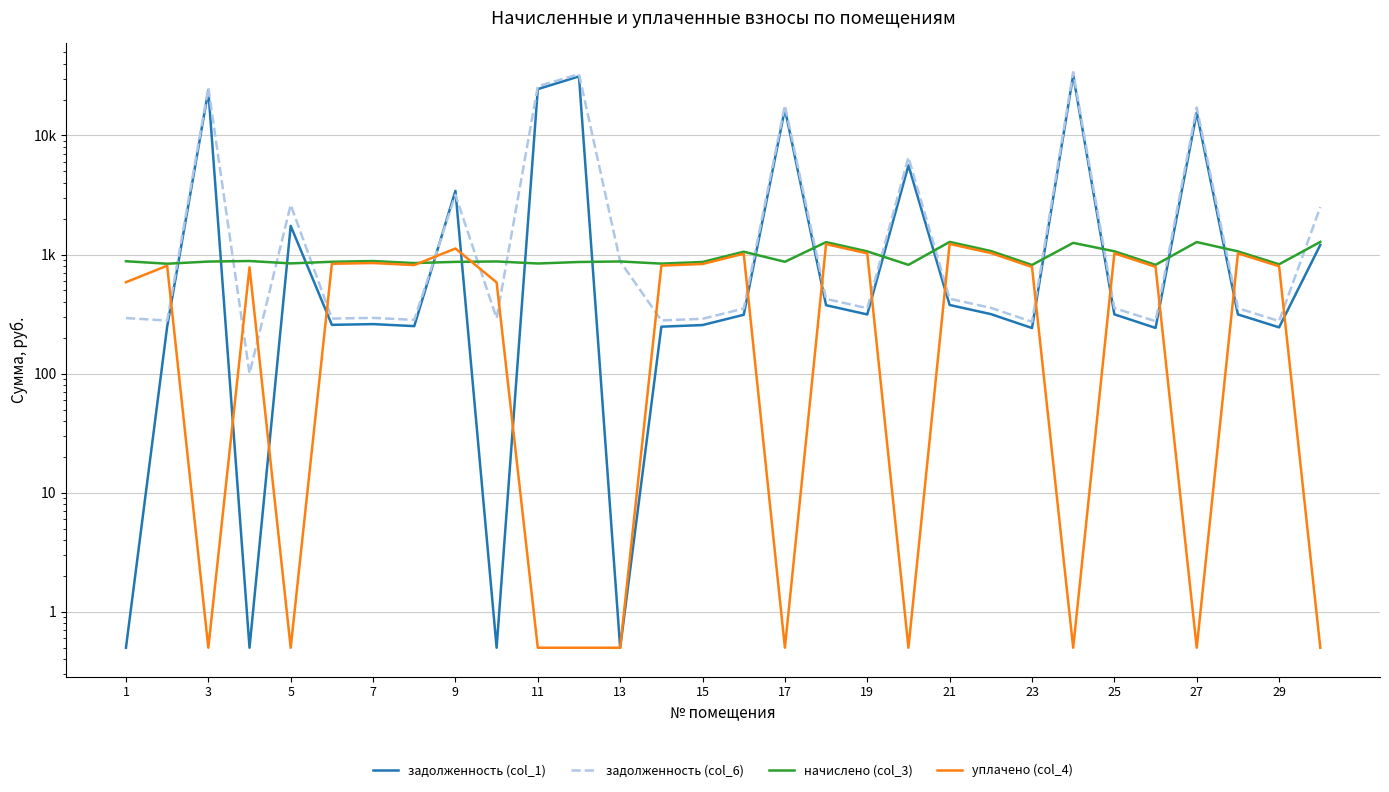

The value of уплачено (col_4) at 27 is 0.8. True or false?

False